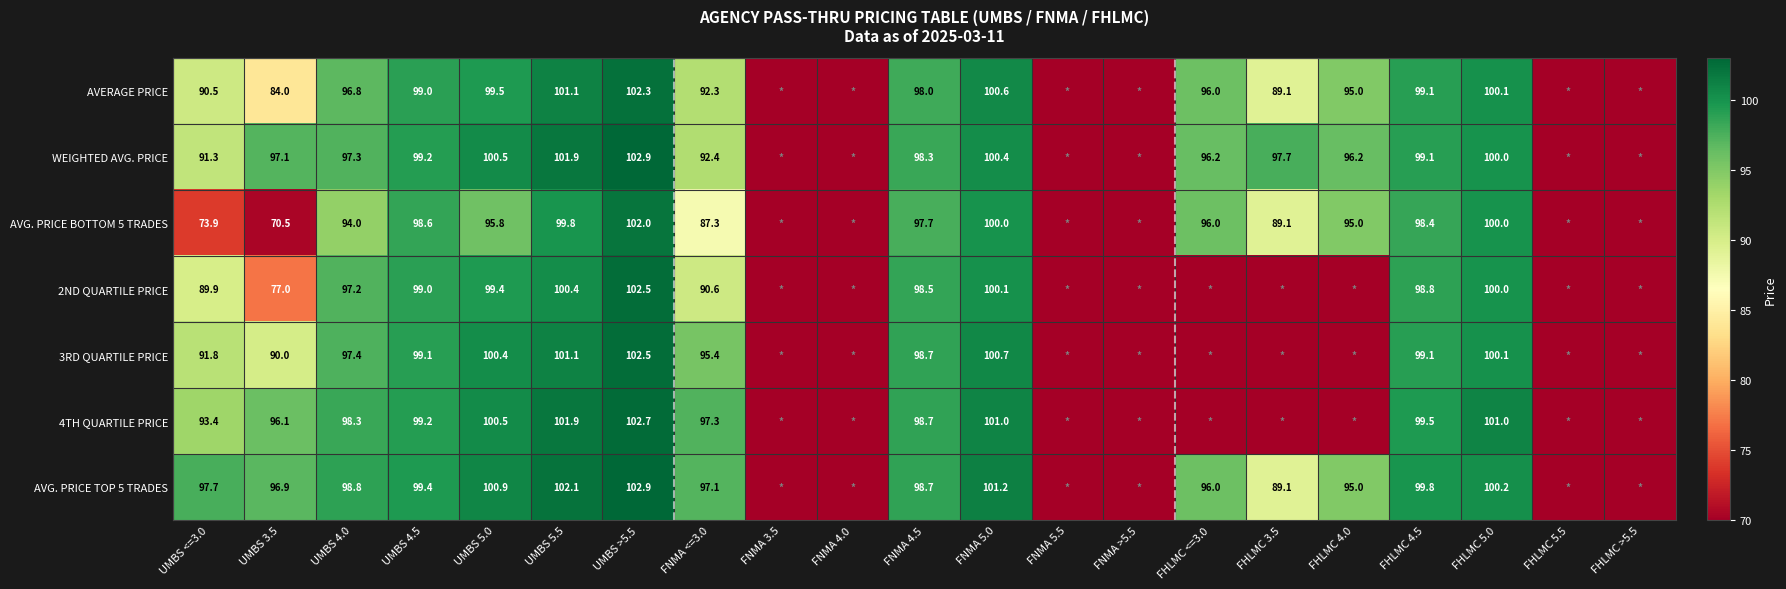

Is it true that AVG. PRICE BOTTOM 5 TRADES equals 37.8 at UMBS 3.5?

False